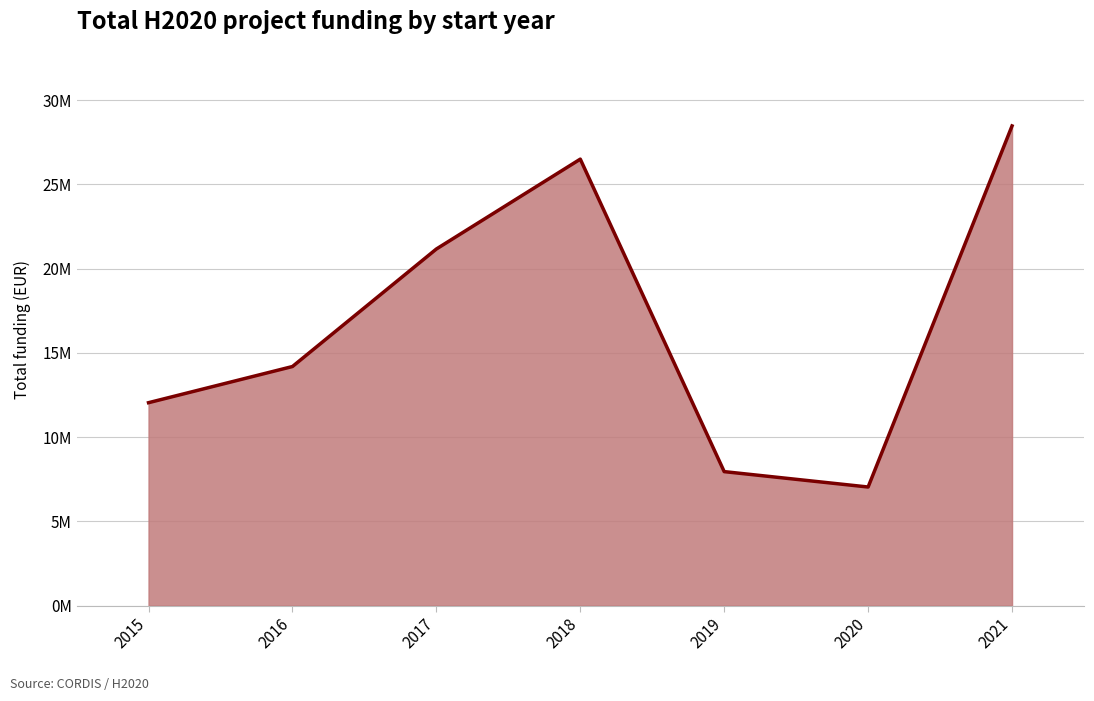

Does the chart have visible grid lines?

Yes